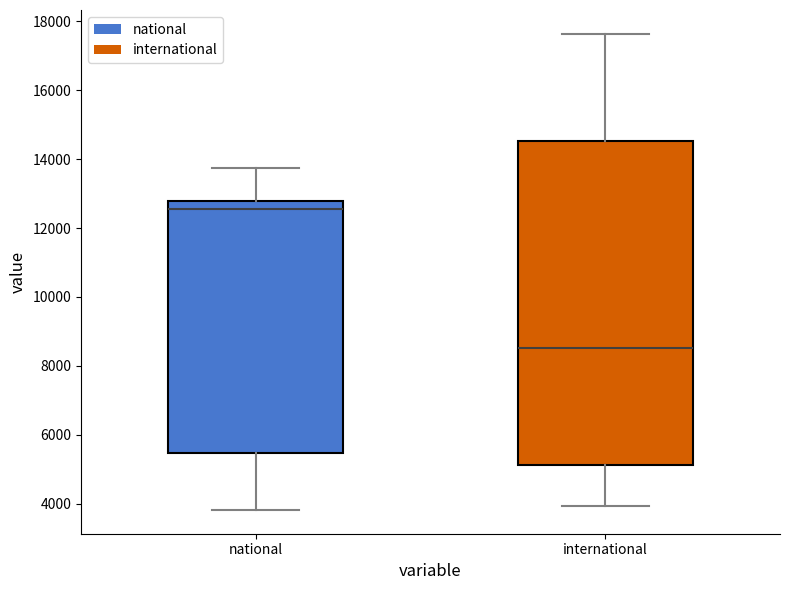

Reading left to right, read every box against the y-axis: the position of its median line, the range the box covers, and the ends of its whiskers. The values are not printed on the chart, so give them approximately, as read against the axis.

national: median 12600, box 5400 to 12800, whiskers 3800 to 13800
international: median 8600, box 5200 to 14600, whiskers 4000 to 17600